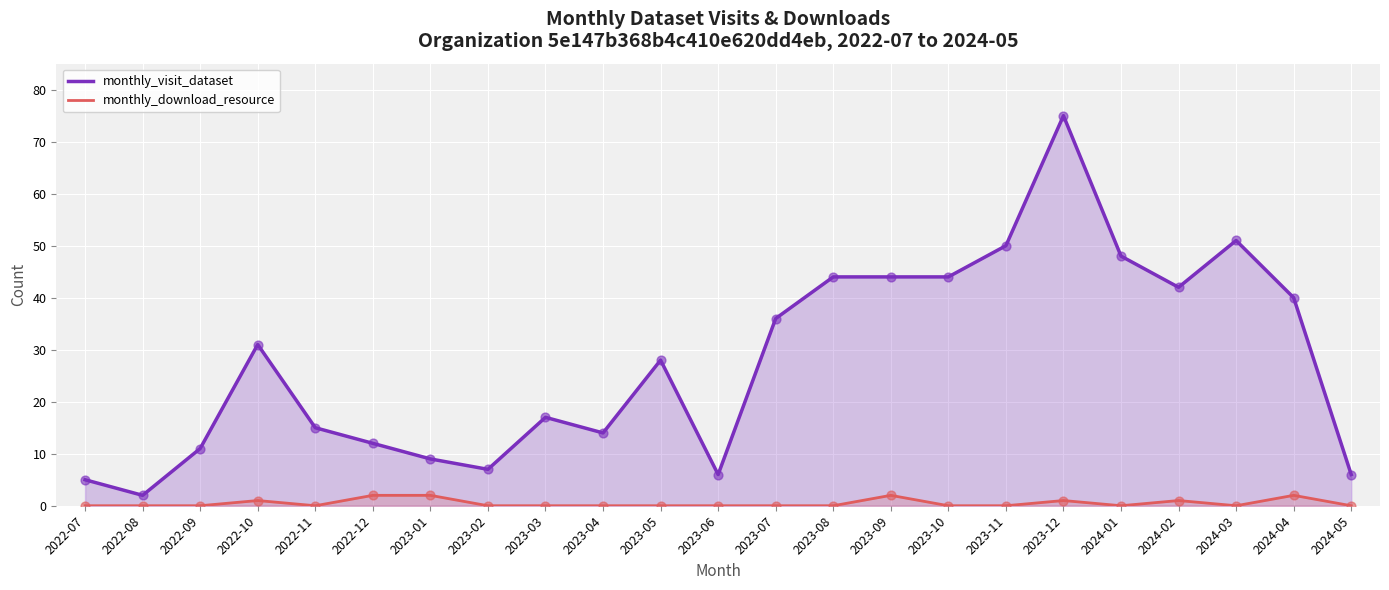

At which category is the sum across all series the highest?

2023-12